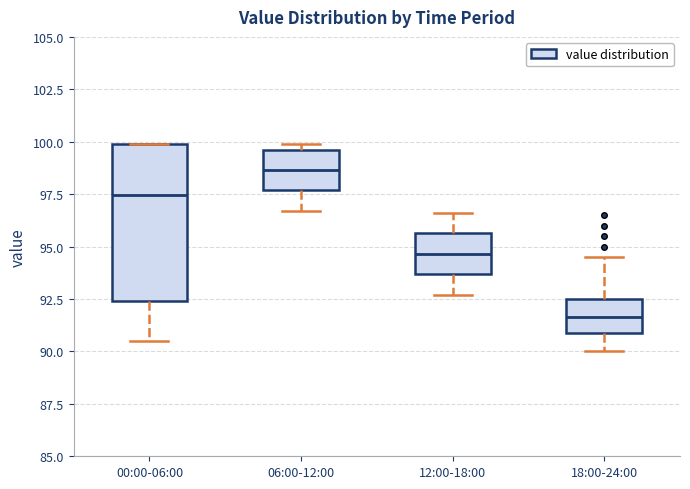

Reading left to right, transcribe this box plot: for each box, give where its median line is, the range the box spans, and where its two whiskers end, as read against the y-axis. The values are not printed on the chart, so give them approximately, as read against the axis.

00:00-06:00: median 97.5, box 92.5 to 100.0, whiskers 90.5 to 100.0
06:00-12:00: median 98.5, box 97.5 to 99.5, whiskers 96.5 to 100.0
12:00-18:00: median 94.5, box 93.5 to 95.5, whiskers 92.5 to 96.5
18:00-24:00: median 91.5, box 91.0 to 92.5, whiskers 90.0 to 94.5